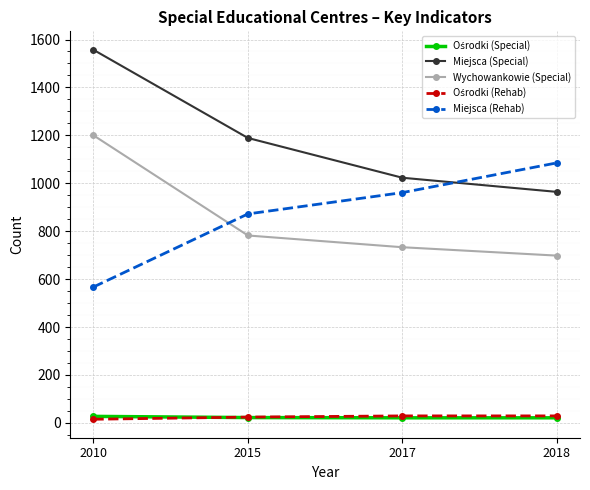

What is the approximate value of Wychowankowie (Special) at 2018?

698